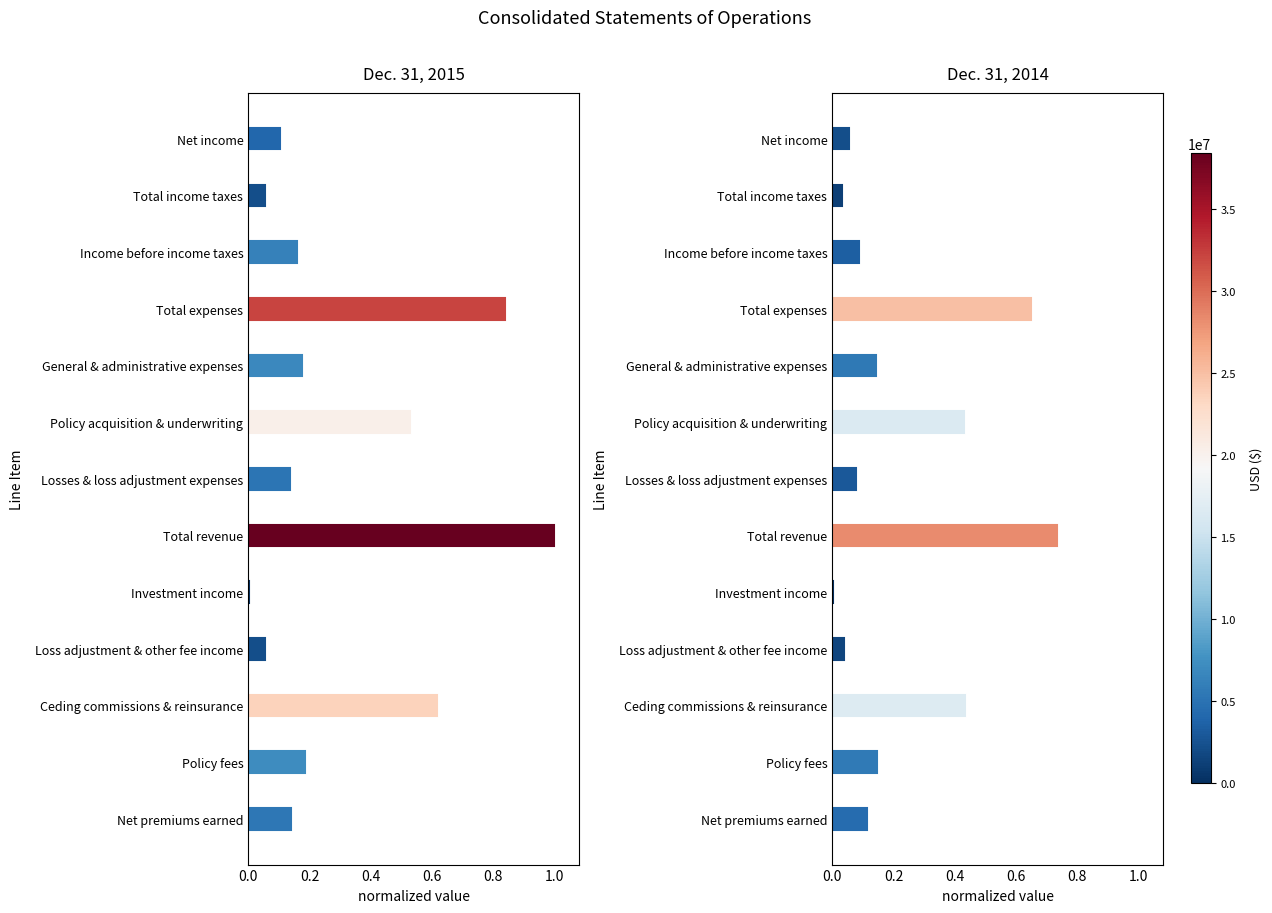

What is the sum of all Dec. 31, 2014 values?

2.9